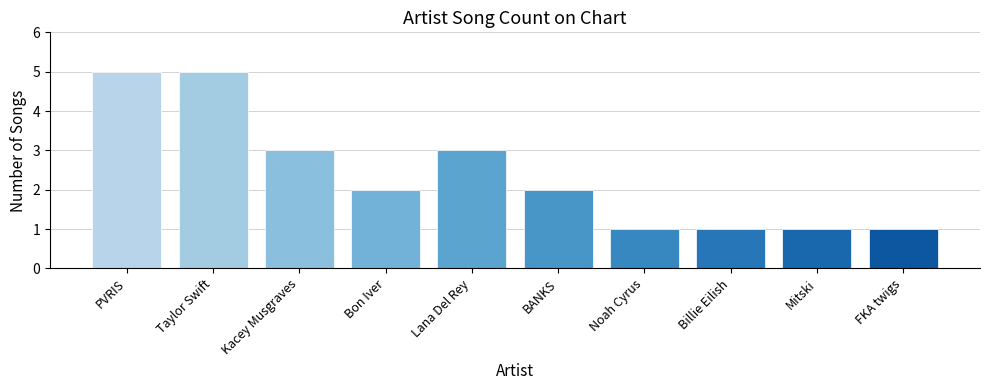

What is the value of the 6th bar from the left?

2